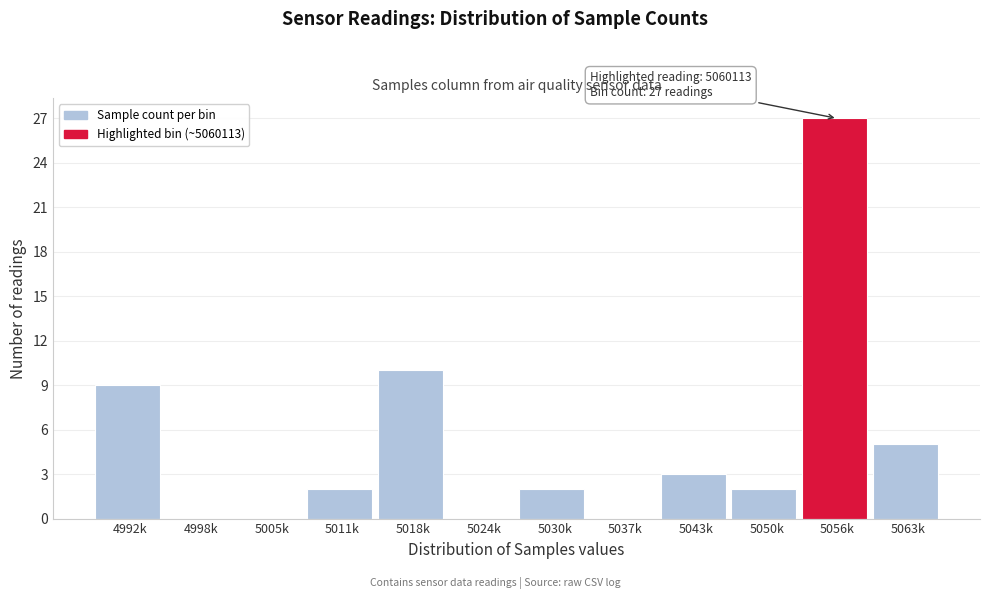

Reading right to left, extract all data points from this chart.

5063k=5	5056k=27	5050k=2	5043k=3	5037k=0	5030k=2	5024k=0	5018k=10	5011k=2	5005k=0	4998k=0	4992k=9